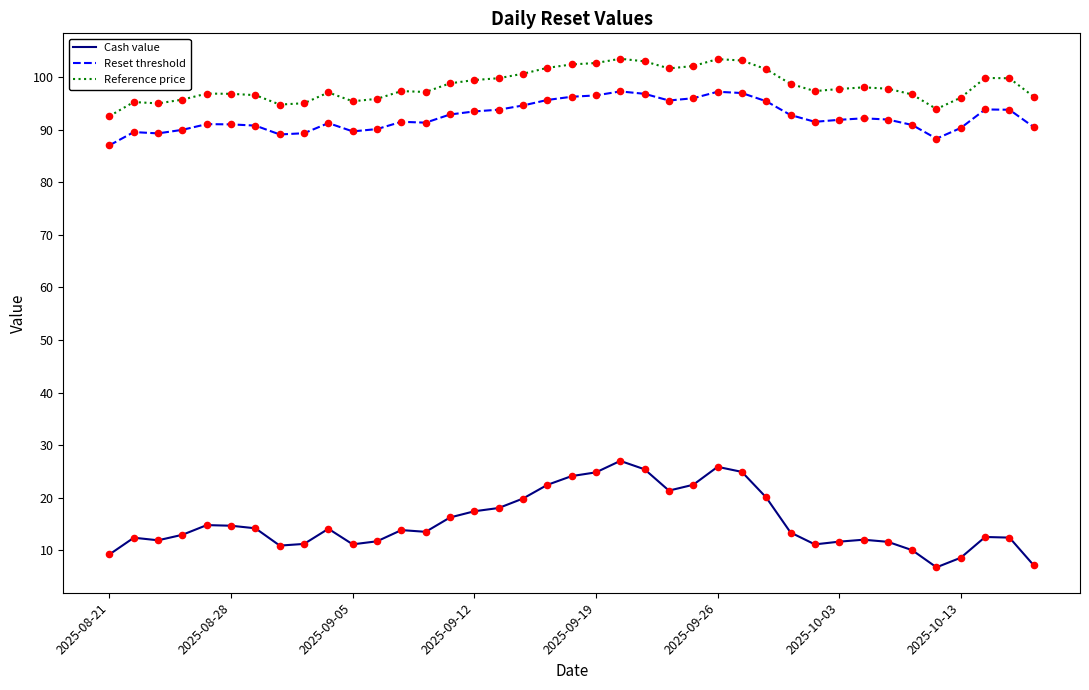

Which series has the largest range (max minus min)?

Cash value